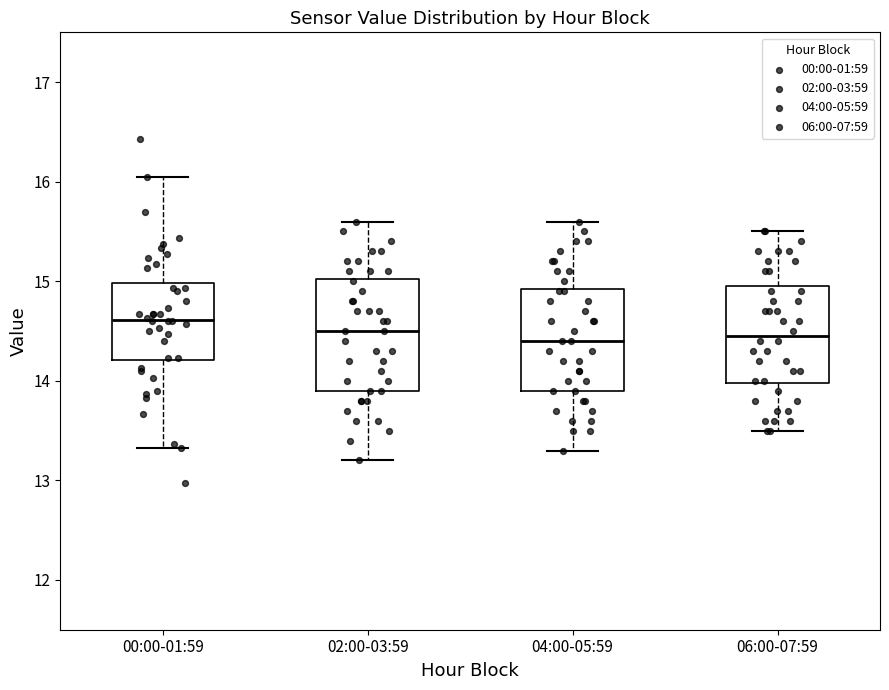

Reading left to right, transcribe this box plot: for each box, give where its median line is, the range the box spans, and where its two whiskers end, as read against the y-axis. The values are not printed on the chart, so give them approximately, as read against the axis.

00:00-01:59: median 14.6, box 14.2 to 15.0, whiskers 13.3 to 16.1
02:00-03:59: median 14.5, box 13.9 to 15.0, whiskers 13.2 to 15.6
04:00-05:59: median 14.4, box 13.9 to 14.9, whiskers 13.3 to 15.6
06:00-07:59: median 14.5, box 14.0 to 15.0, whiskers 13.5 to 15.5